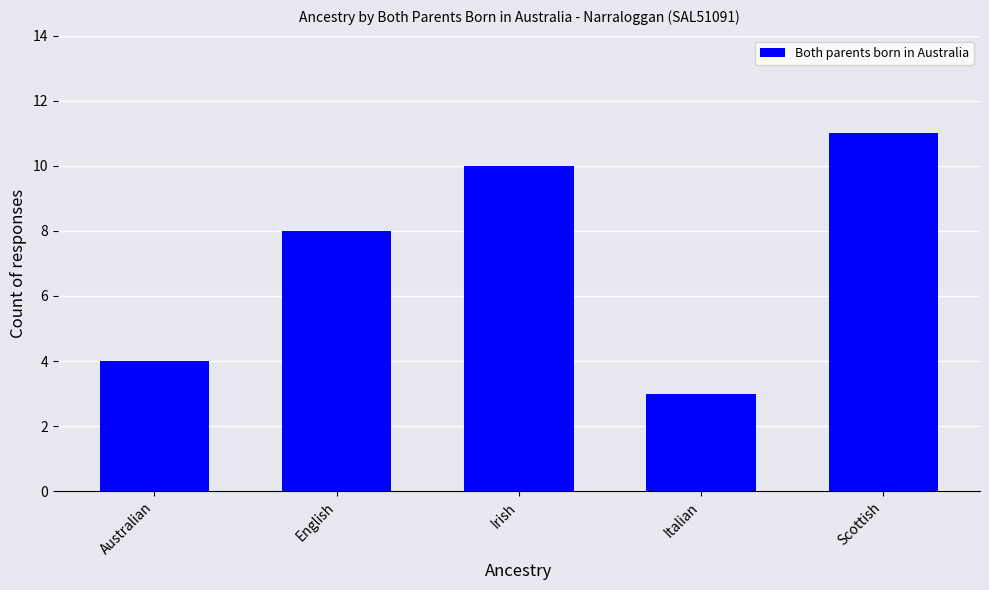

What is the minimum value shown in the chart?

3